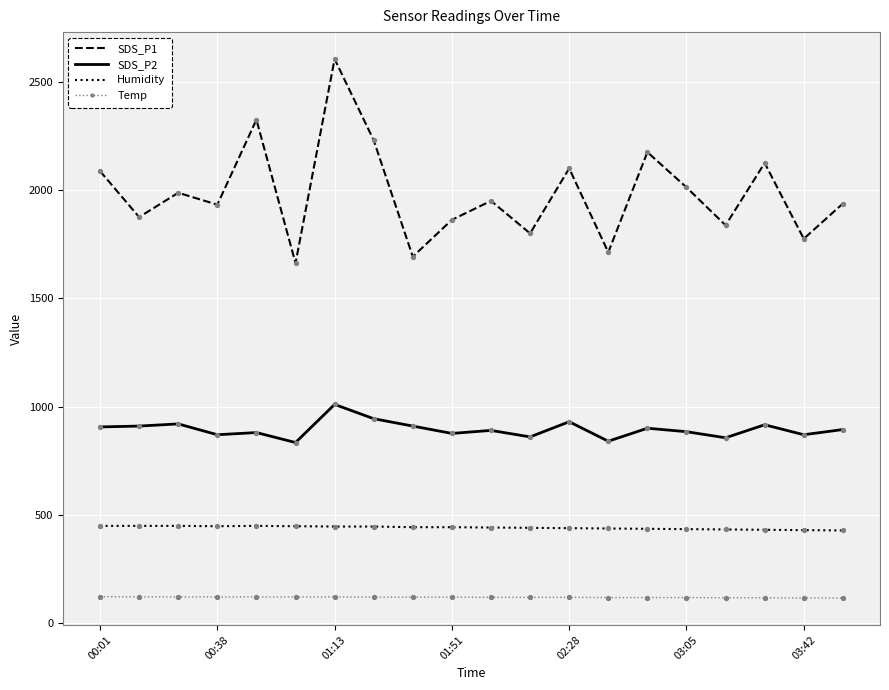

Which series has the largest total across all categories?

SDS_P1